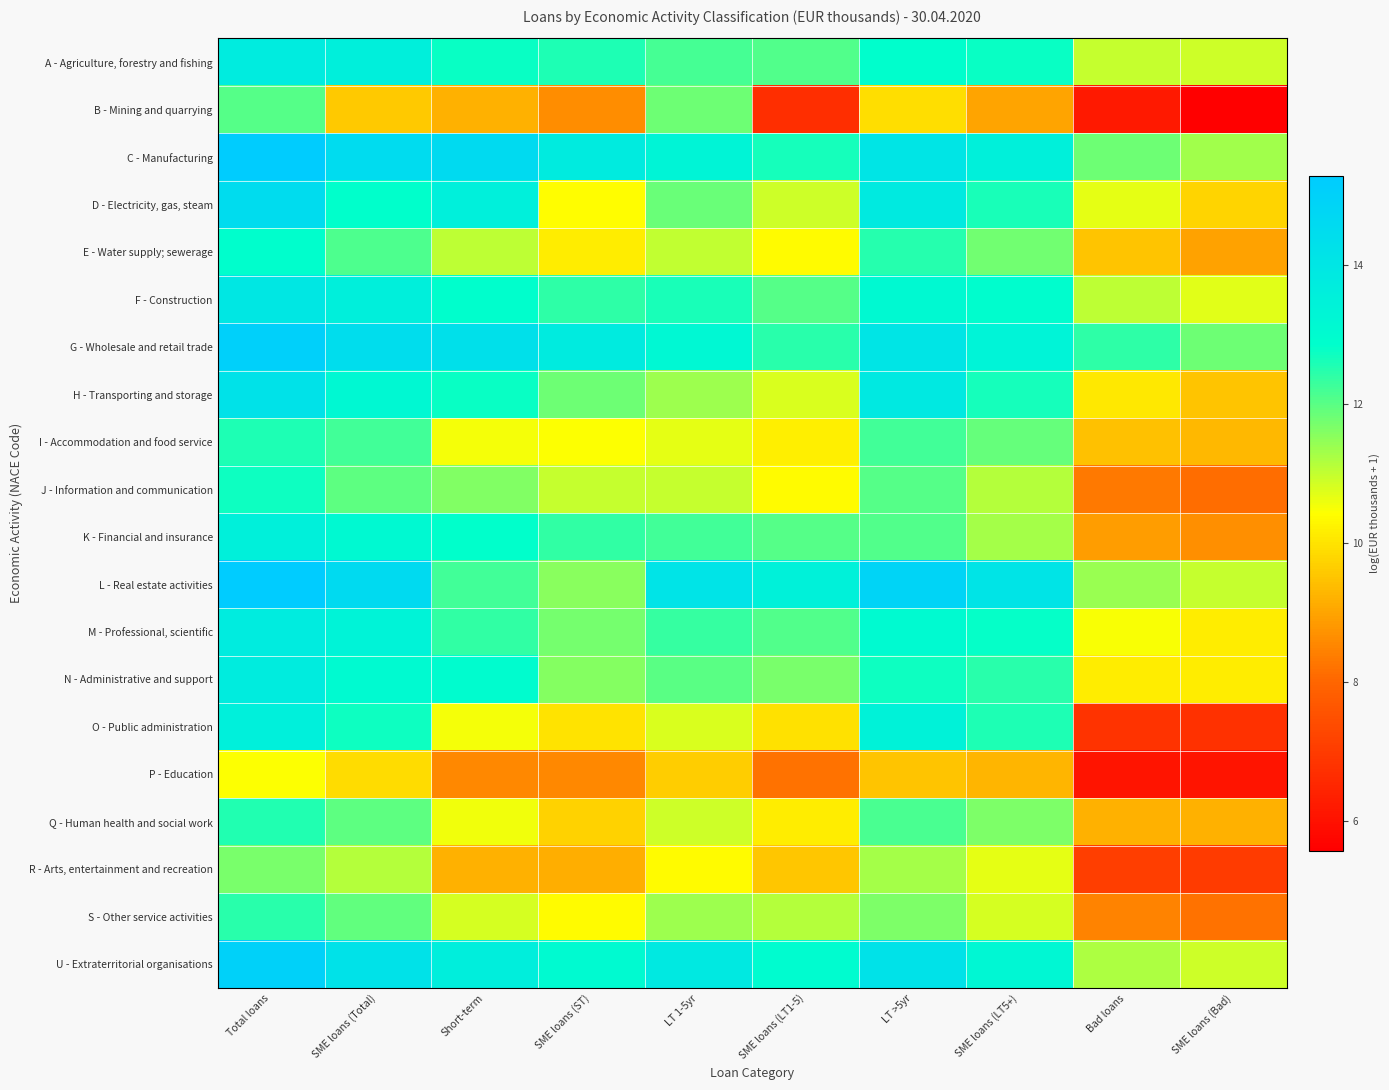

Reading left to right, list all the values displayed in this chart.

A - Agriculture, forestry and fishing: Total loans=13.8	SME loans (Total)=13.6	Short-term=12.8	SME loans (ST)=12.6	LT 1-5yr=12.2	SME loans (LT1-5)=12.1	LT >5yr=12.9	SME loans (LT5+)=12.8	Bad loans=11.0	SME loans (Bad)=10.9
B - Mining and quarrying: Total loans=12.0	SME loans (Total)=9.6	Short-term=9.2	SME loans (ST)=8.6	LT 1-5yr=11.8	SME loans (LT1-5)=6.7	LT >5yr=9.9	SME loans (LT5+)=9.0	Bad loans=6.2	SME loans (Bad)=5.6
C - Manufacturing: Total loans=15.2	SME loans (Total)=14.5	Short-term=14.6	SME loans (ST)=13.8	LT 1-5yr=13.3	SME loans (LT1-5)=12.6	LT >5yr=14.1	SME loans (LT5+)=13.5	Bad loans=11.8	SME loans (Bad)=11.3
D - Electricity, gas, steam: Total loans=14.5	SME loans (Total)=12.9	Short-term=13.6	SME loans (ST)=10.4	LT 1-5yr=11.9	SME loans (LT1-5)=10.9	LT >5yr=13.8	SME loans (LT5+)=12.6	Bad loans=10.7	SME loans (Bad)=9.8
E - Water supply; sewerage: Total loans=12.9	SME loans (Total)=12.1	Short-term=11.1	SME loans (ST)=10.2	LT 1-5yr=11.0	SME loans (LT1-5)=10.4	LT >5yr=12.5	SME loans (LT5+)=11.8	Bad loans=9.5	SME loans (Bad)=9.0
F - Construction: Total loans=14.0	SME loans (Total)=13.6	Short-term=12.9	SME loans (ST)=12.4	LT 1-5yr=12.6	SME loans (LT1-5)=12.0	LT >5yr=13.1	SME loans (LT5+)=12.9	Bad loans=11.0	SME loans (Bad)=10.7
G - Wholesale and retail trade: Total loans=15.0	SME loans (Total)=14.4	Short-term=14.3	SME loans (ST)=13.8	LT 1-5yr=13.2	SME loans (LT1-5)=12.5	LT >5yr=14.1	SME loans (LT5+)=13.4	Bad loans=12.4	SME loans (Bad)=11.8
H - Transporting and storage: Total loans=14.2	SME loans (Total)=13.1	Short-term=12.8	SME loans (ST)=11.8	LT 1-5yr=11.4	SME loans (LT1-5)=10.8	LT >5yr=13.9	SME loans (LT5+)=12.7	Bad loans=10.1	SME loans (Bad)=9.5
I - Accommodation and food service: Total loans=12.6	SME loans (Total)=12.2	Short-term=10.5	SME loans (ST)=10.5	LT 1-5yr=10.7	SME loans (LT1-5)=10.2	LT >5yr=12.2	SME loans (LT5+)=11.9	Bad loans=9.5	SME loans (Bad)=9.3
J - Information and communication: Total loans=12.7	SME loans (Total)=12.0	Short-term=11.6	SME loans (ST)=11.0	LT 1-5yr=11.0	SME loans (LT1-5)=10.4	LT >5yr=12.0	SME loans (LT5+)=11.1	Bad loans=8.3	SME loans (Bad)=8.2
K - Financial and insurance: Total loans=13.5	SME loans (Total)=13.1	Short-term=12.8	SME loans (ST)=12.4	LT 1-5yr=12.2	SME loans (LT1-5)=12.1	LT >5yr=12.1	SME loans (LT5+)=11.3	Bad loans=8.9	SME loans (Bad)=8.7
L - Real estate activities: Total loans=15.3	SME loans (Total)=14.6	Short-term=12.3	SME loans (ST)=11.6	LT 1-5yr=14.1	SME loans (LT1-5)=13.5	LT >5yr=14.8	SME loans (LT5+)=14.1	Bad loans=11.4	SME loans (Bad)=11.0
M - Professional, scientific: Total loans=13.8	SME loans (Total)=13.4	Short-term=12.4	SME loans (ST)=11.7	LT 1-5yr=12.4	SME loans (LT1-5)=12.1	LT >5yr=13.1	SME loans (LT5+)=12.8	Bad loans=10.5	SME loans (Bad)=10.1
N - Administrative and support: Total loans=13.7	SME loans (Total)=13.1	Short-term=13.0	SME loans (ST)=11.6	LT 1-5yr=12.0	SME loans (LT1-5)=11.7	LT >5yr=12.7	SME loans (LT5+)=12.4	Bad loans=10.2	SME loans (Bad)=10.1
O - Public administration: Total loans=13.6	SME loans (Total)=12.7	Short-term=10.5	SME loans (ST)=10.0	LT 1-5yr=10.8	SME loans (LT1-5)=9.9	LT >5yr=13.5	SME loans (LT5+)=12.6	Bad loans=6.8	SME loans (Bad)=6.8
P - Education: Total loans=10.4	SME loans (Total)=9.9	Short-term=8.6	SME loans (ST)=8.6	LT 1-5yr=9.7	SME loans (LT1-5)=8.2	LT >5yr=9.5	SME loans (LT5+)=9.3	Bad loans=6.1	SME loans (Bad)=6.1
Q - Human health and social work: Total loans=12.5	SME loans (Total)=12.0	Short-term=10.6	SME loans (ST)=9.7	LT 1-5yr=10.9	SME loans (LT1-5)=10.1	LT >5yr=12.1	SME loans (LT5+)=11.7	Bad loans=9.2	SME loans (Bad)=9.2
R - Arts, entertainment and recreation: Total loans=11.7	SME loans (Total)=11.1	Short-term=9.2	SME loans (ST)=9.1	LT 1-5yr=10.4	SME loans (LT1-5)=9.5	LT >5yr=11.3	SME loans (LT5+)=10.7	Bad loans=7.1	SME loans (Bad)=7.0
S - Other service activities: Total loans=12.4	SME loans (Total)=11.9	Short-term=10.8	SME loans (ST)=10.4	LT 1-5yr=11.4	SME loans (LT1-5)=11.1	LT >5yr=11.7	SME loans (LT5+)=10.8	Bad loans=8.5	SME loans (Bad)=8.2
U - Extraterritorial organisations: Total loans=15.0	SME loans (Total)=14.2	Short-term=13.6	SME loans (ST)=13.1	LT 1-5yr=13.9	SME loans (LT1-5)=13.0	LT >5yr=14.2	SME loans (LT5+)=13.2	Bad loans=11.2	SME loans (Bad)=10.9